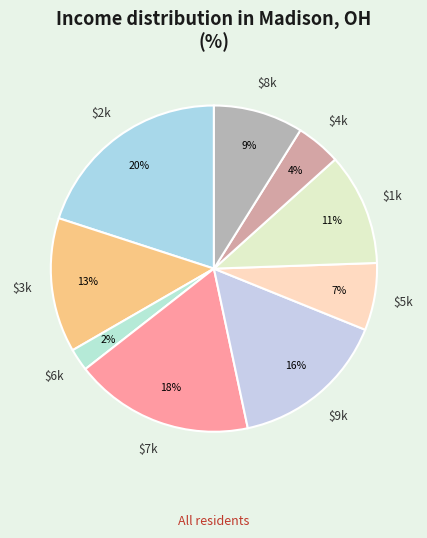

To the nearest percent, what is the average slice percentage?

11%